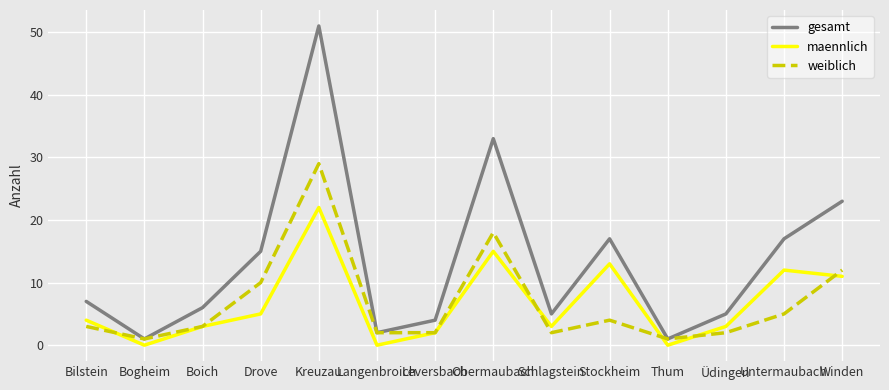

What position from the left is Langenbroich?

6